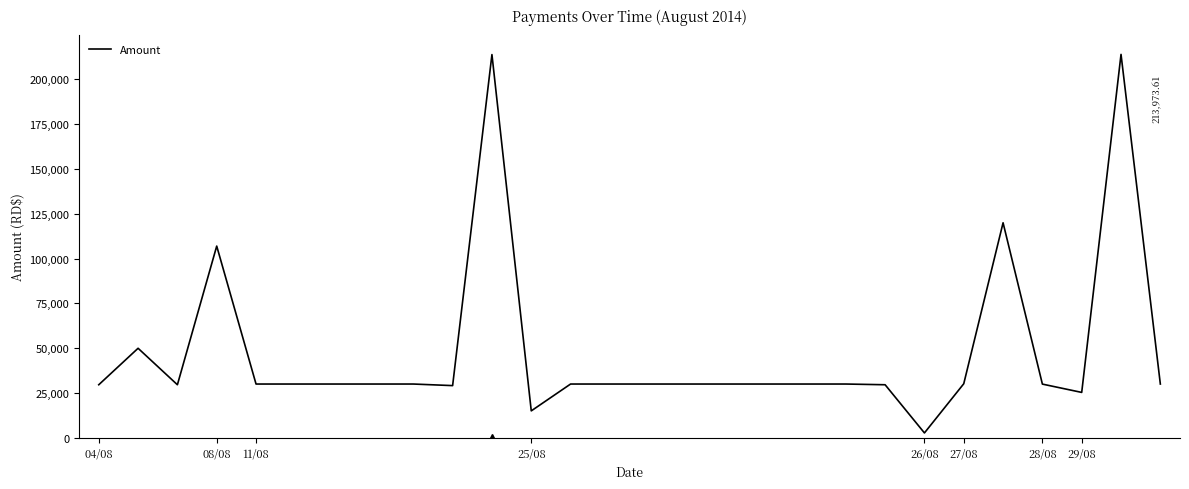

What is the difference between the maximum and minimum values?

211268.6